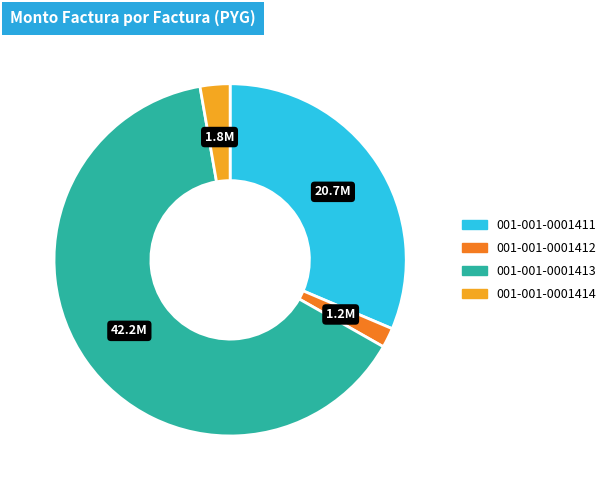

Rank the categories by value from lowest to highest.

001-001-0001412, 001-001-0001414, 001-001-0001411, 001-001-0001413